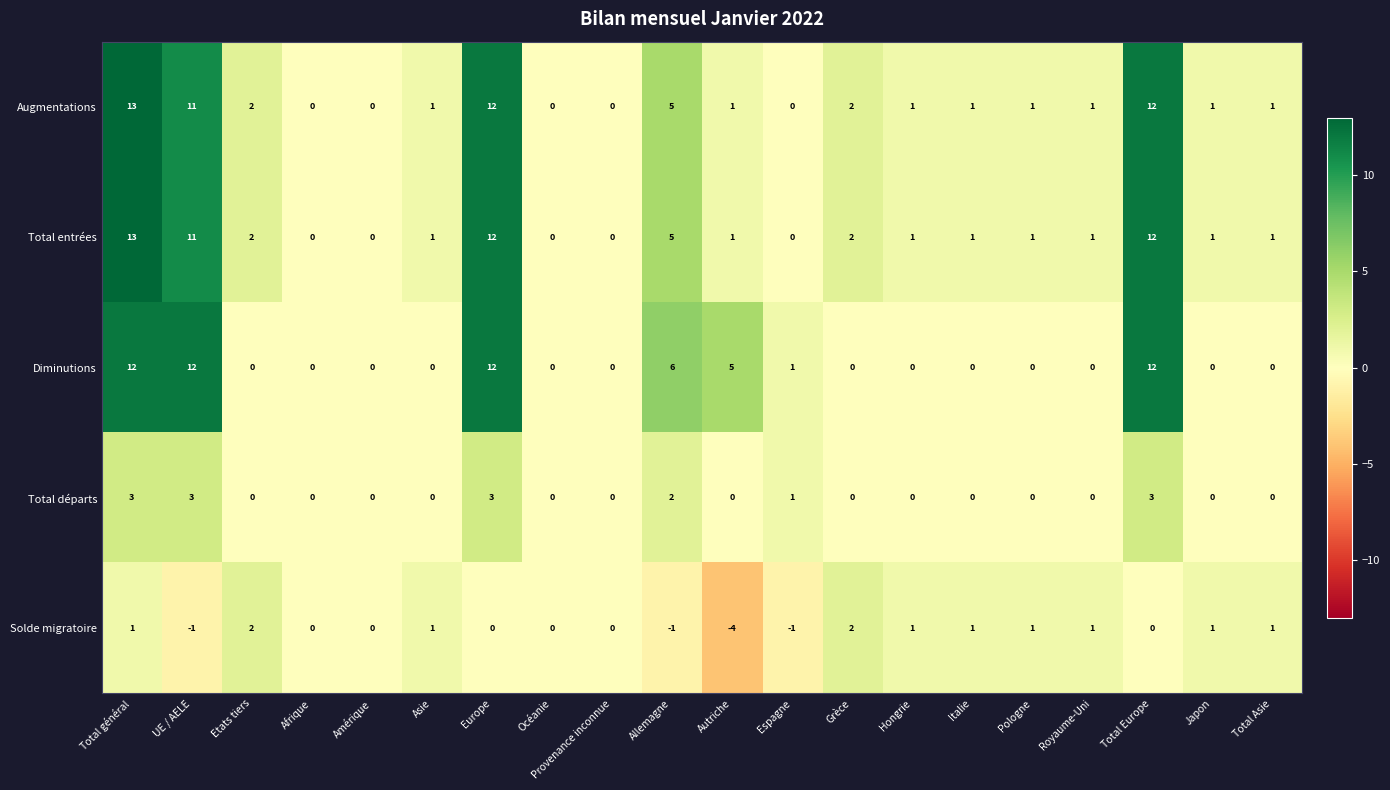

What is the greatest value displayed?

13